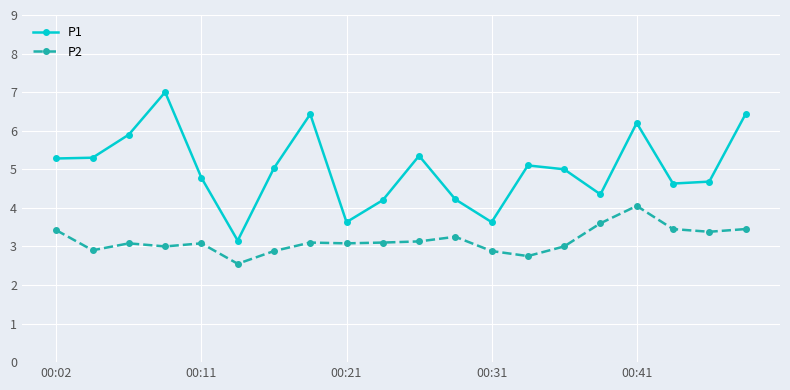

What is the difference between the maximum and minimum values in the P2 series?

1.5